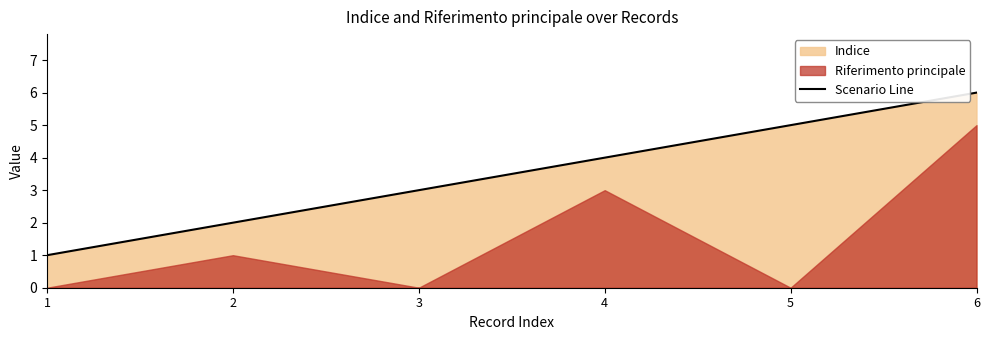

What is the maximum value shown in the chart?

6